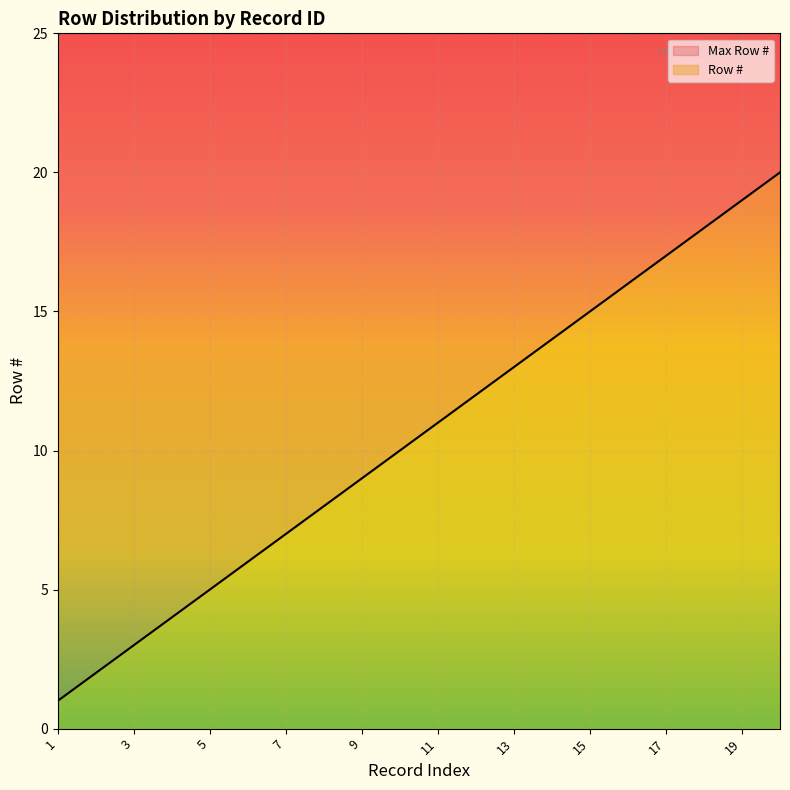

The value of Row # at 3 is 5. True or false?

False